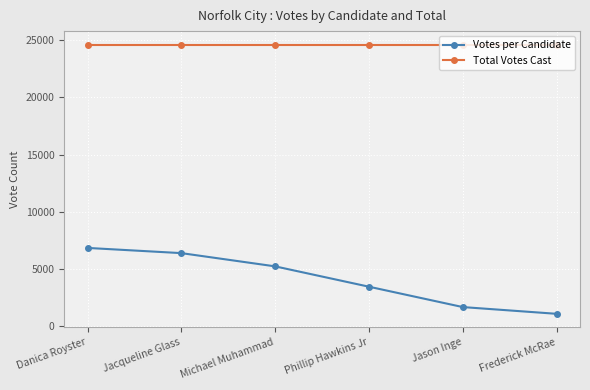

Reading left to right, transcribe all the data shown in this chart.

Votes per Candidate: 6811	6355	5194	3411	1626	1035
Total Votes Cast: 24638	24638	24638	24638	24638	24638